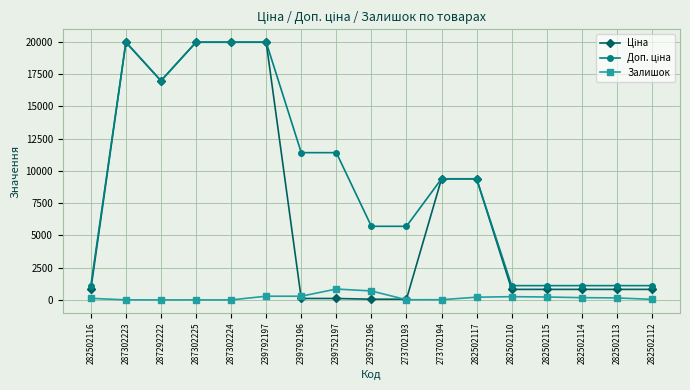

What is the label of the 12th point from the right?

239792197